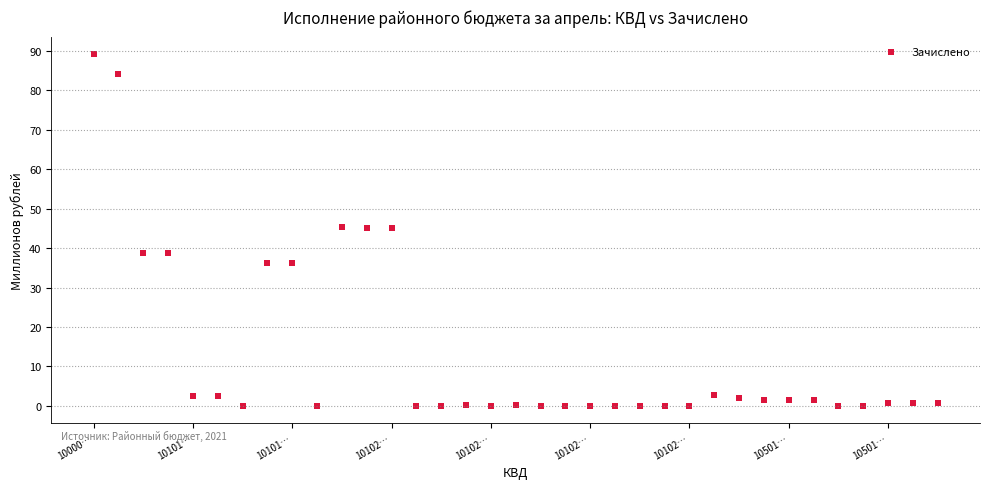

What is the range of Y values (max minus min)?

89.2